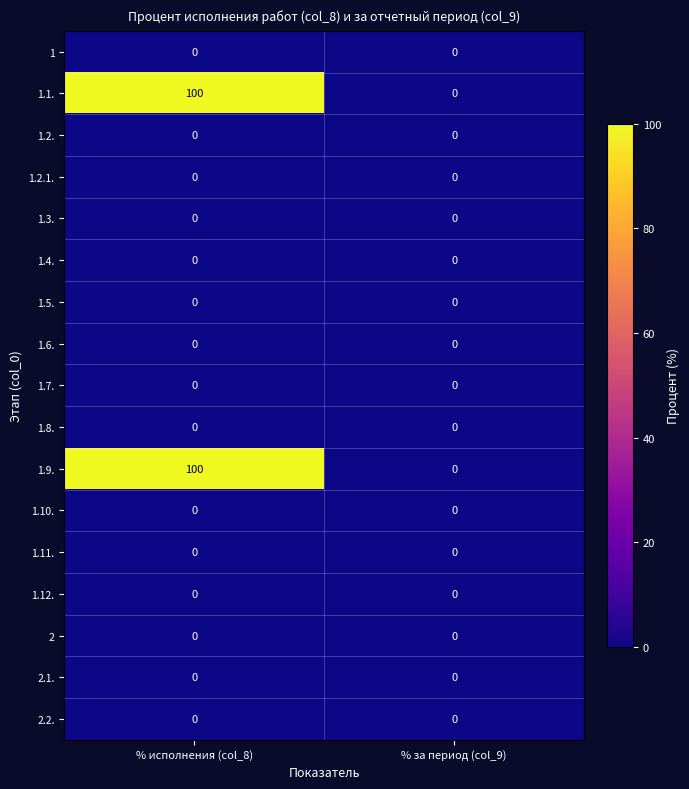

List the labels in order of 1.1. value, smallest first.

% за период (col_9), % исполнения (col_8)